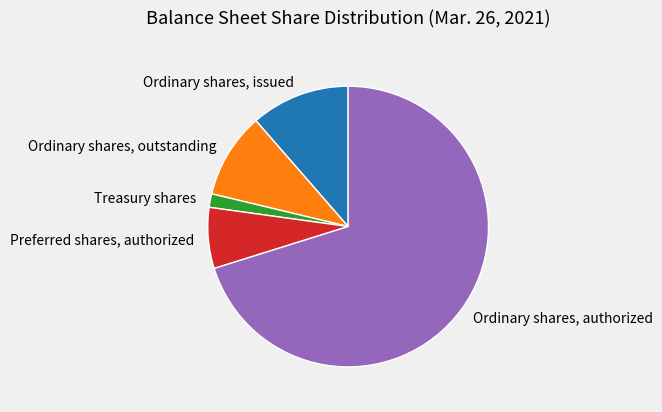

The Ordinary shares, authorized slice represents 70% of the pie. True or false?

True